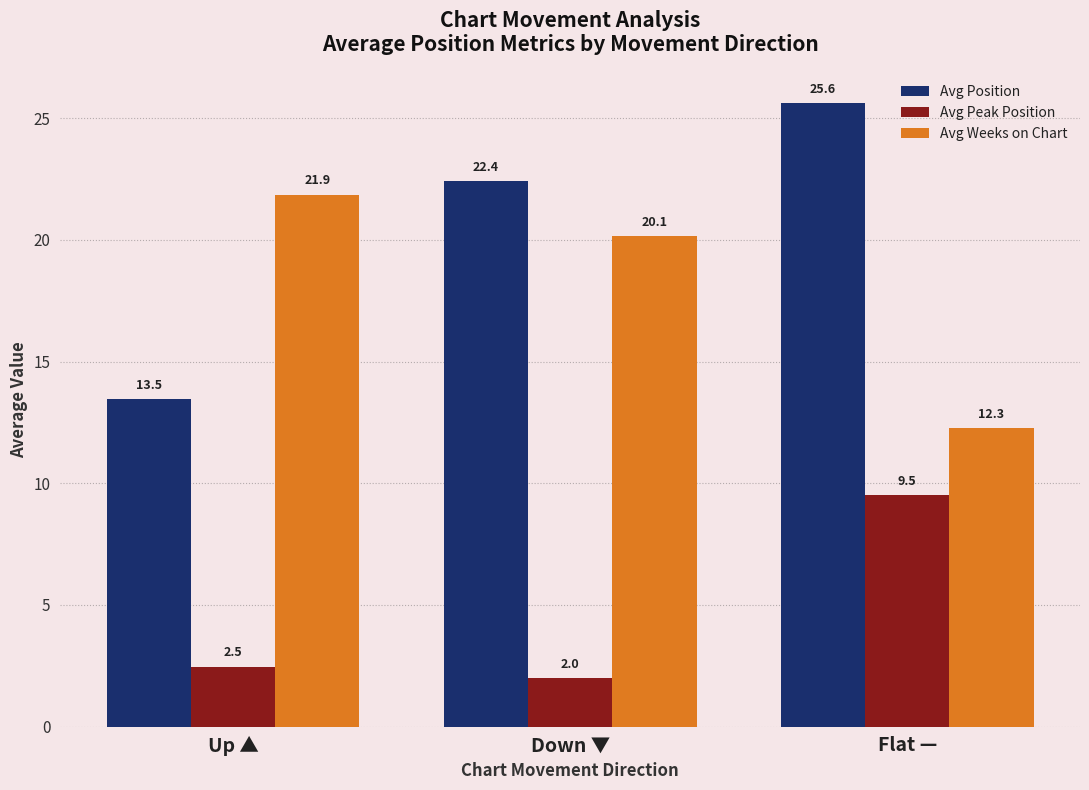

What are all the series names shown in the legend?

Avg Position, Avg Peak Position, Avg Weeks on Chart